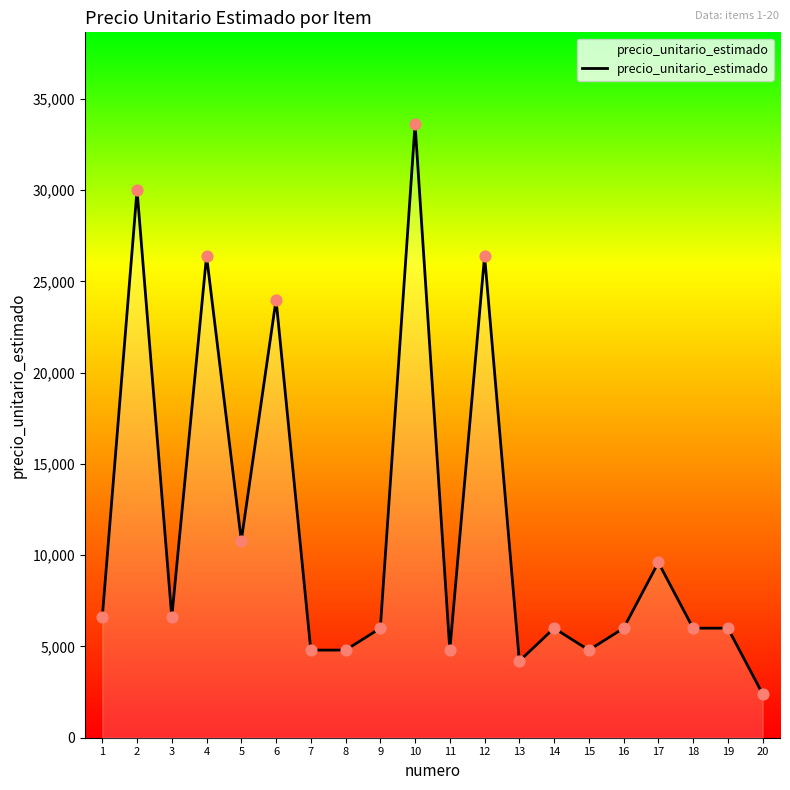

What is the change in value from 1 to 8?

-1800